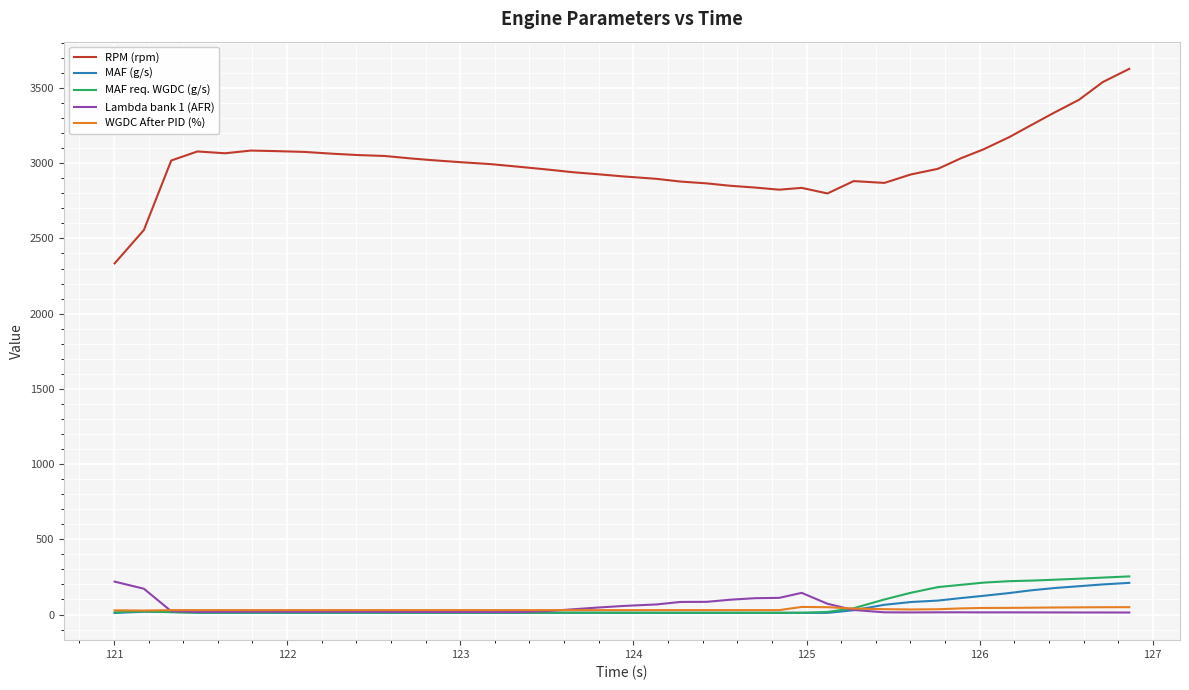

What are all the series names shown in the legend?

RPM (rpm), MAF (g/s), MAF req. WGDC (g/s), Lambda bank 1 (AFR), WGDC After PID (%)